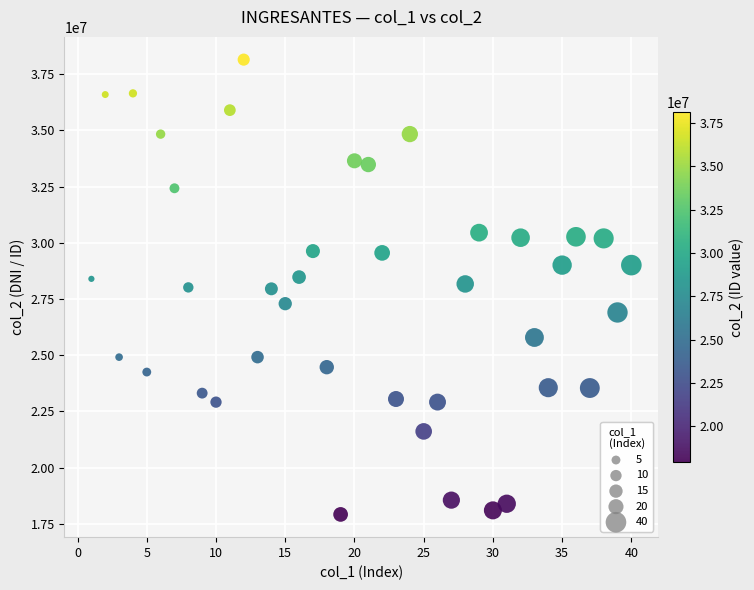

What is the range of X values (max minus min)?

39